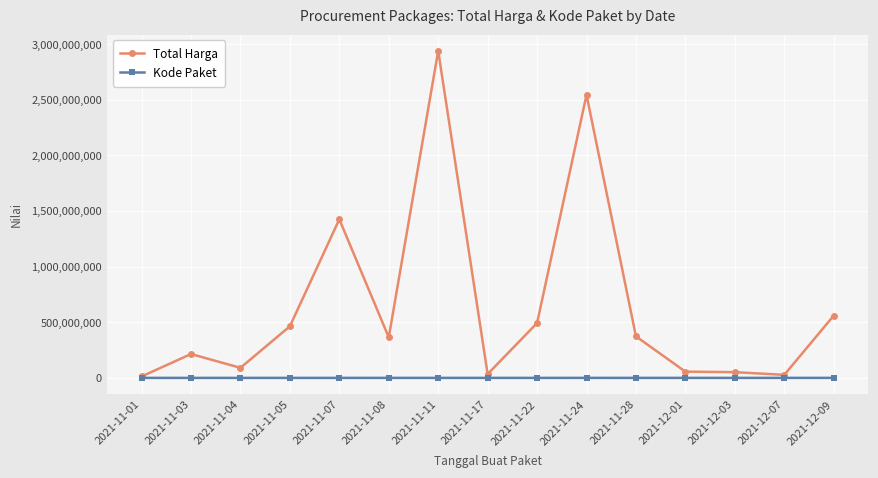

In Kode Paket, how many points are higher than both neighbors (excluding endpoints)?

3